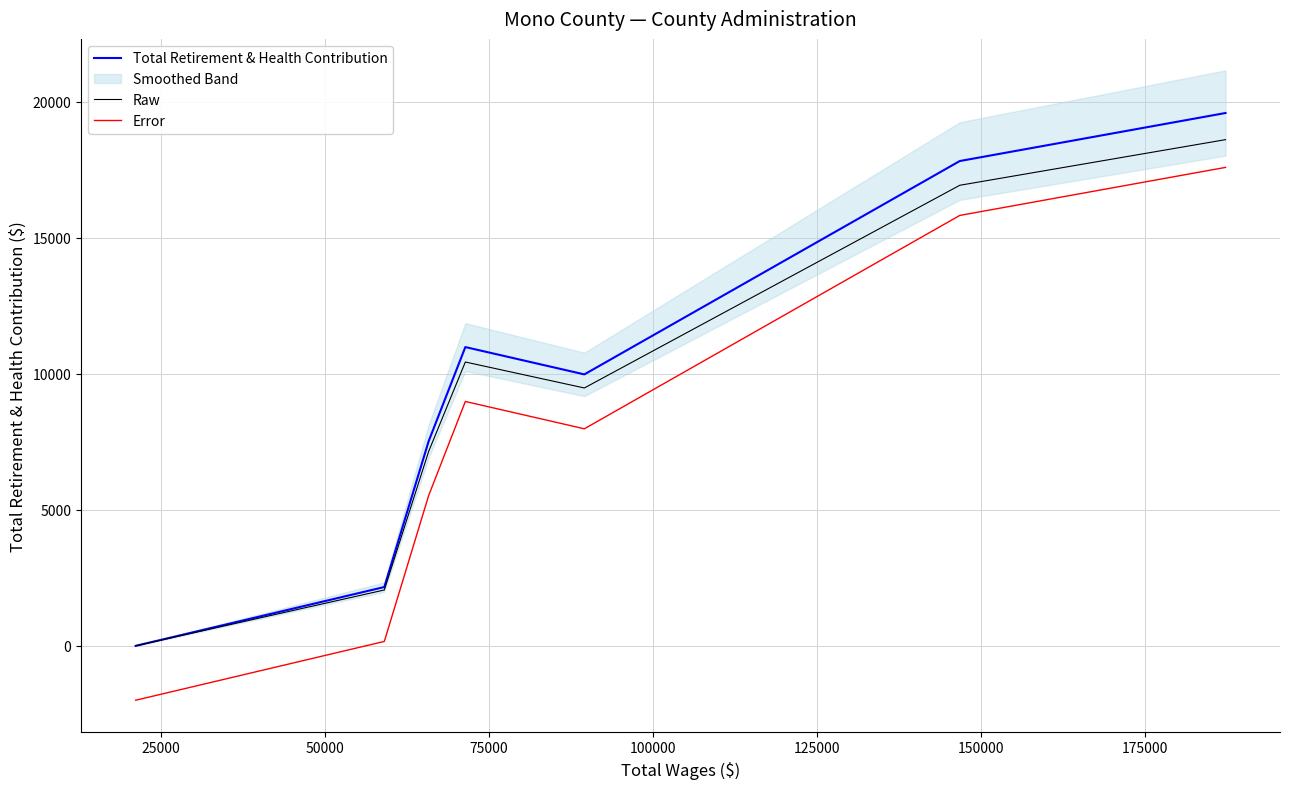

What is the lowest value of the Error series?

-2000.0